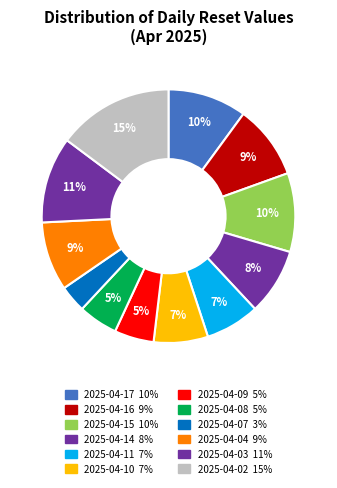

Which category has the biggest portion of the pie?

2025-04-02